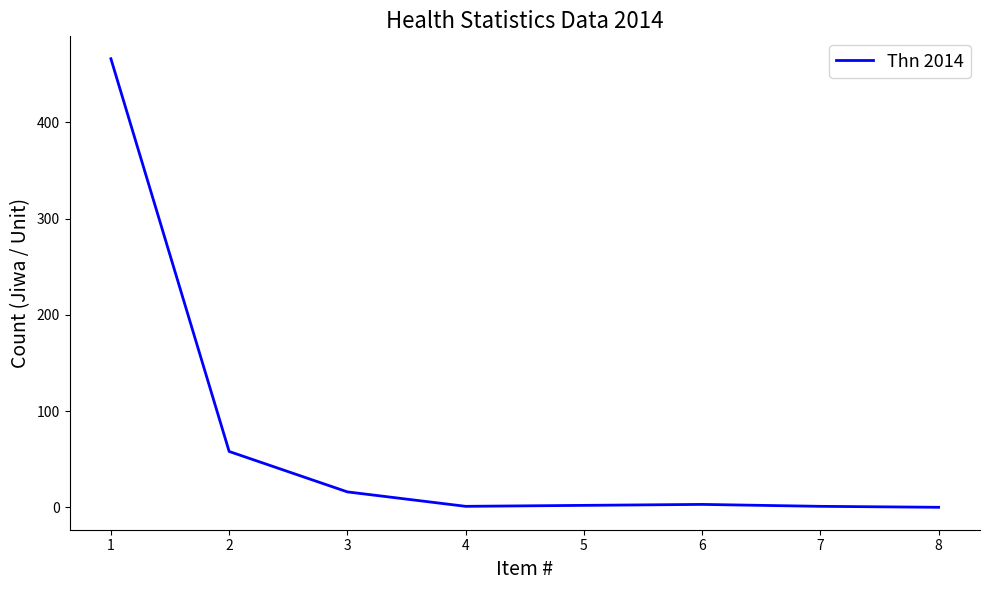

What is the maximum value shown in the chart?

466